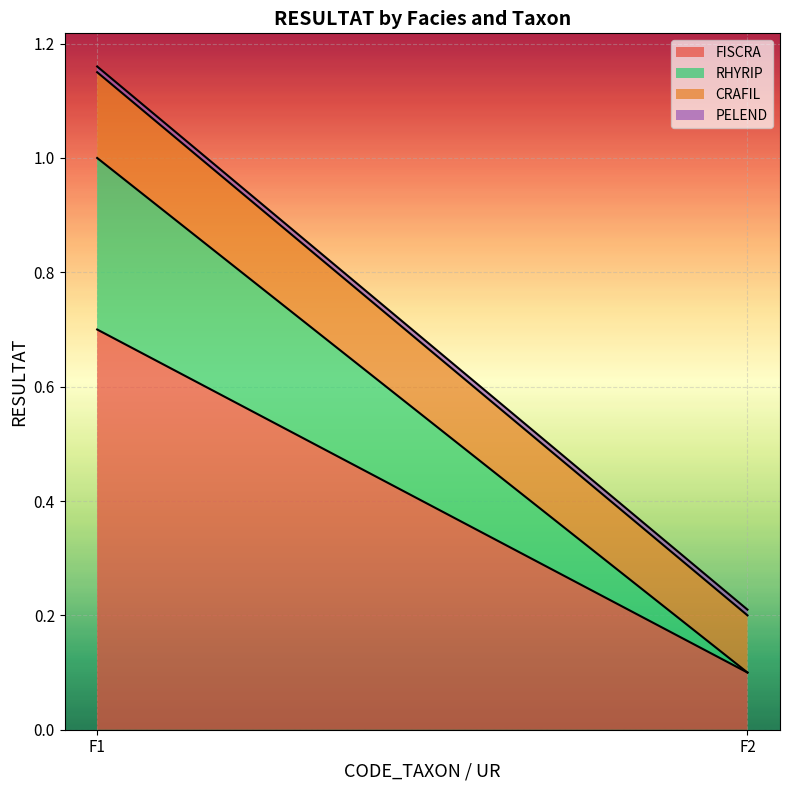

What is the total value across all series at F1?

1.2